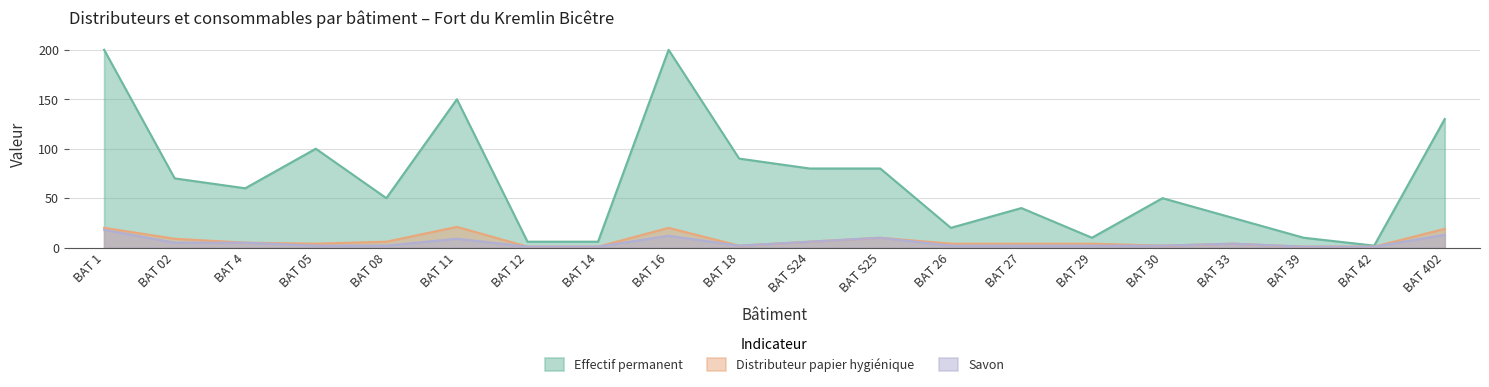

At which category does Distributeur papier hygiénique reach its first local valley?

BAT 05